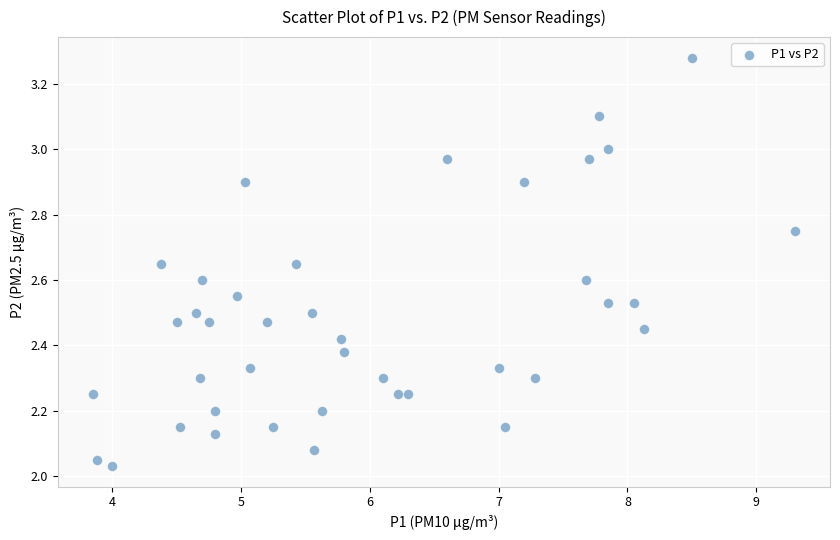

What is the range of X values (max minus min)?

5.5